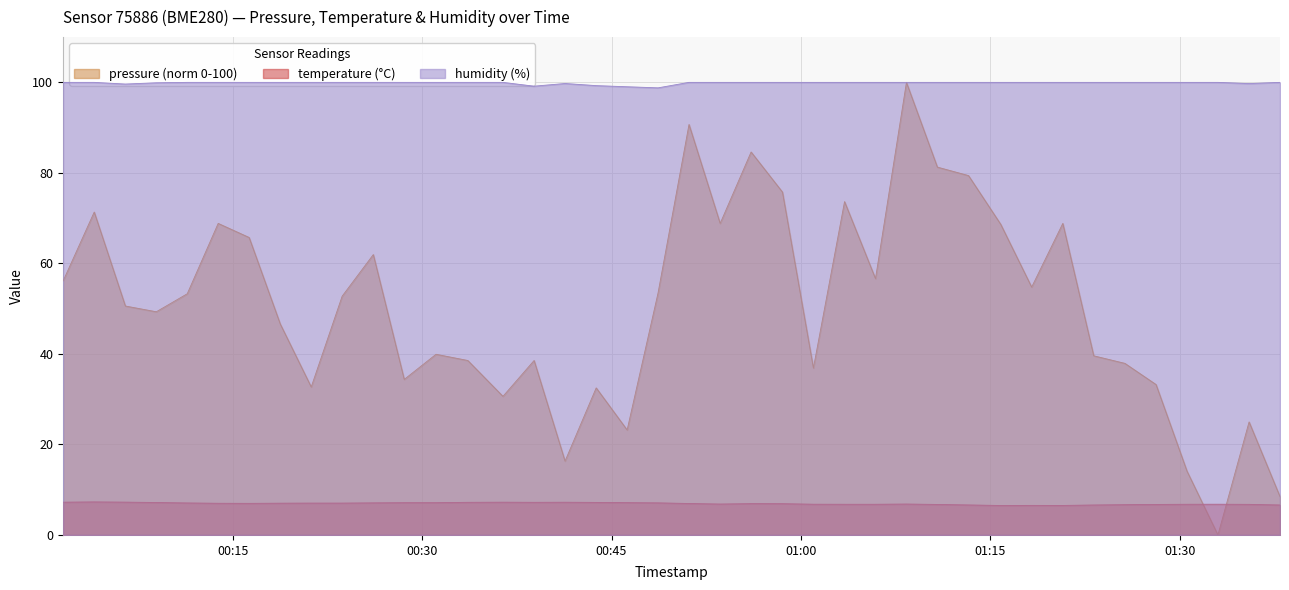

Read the pressure value at 2024-03-07T01:18:16.

54.8